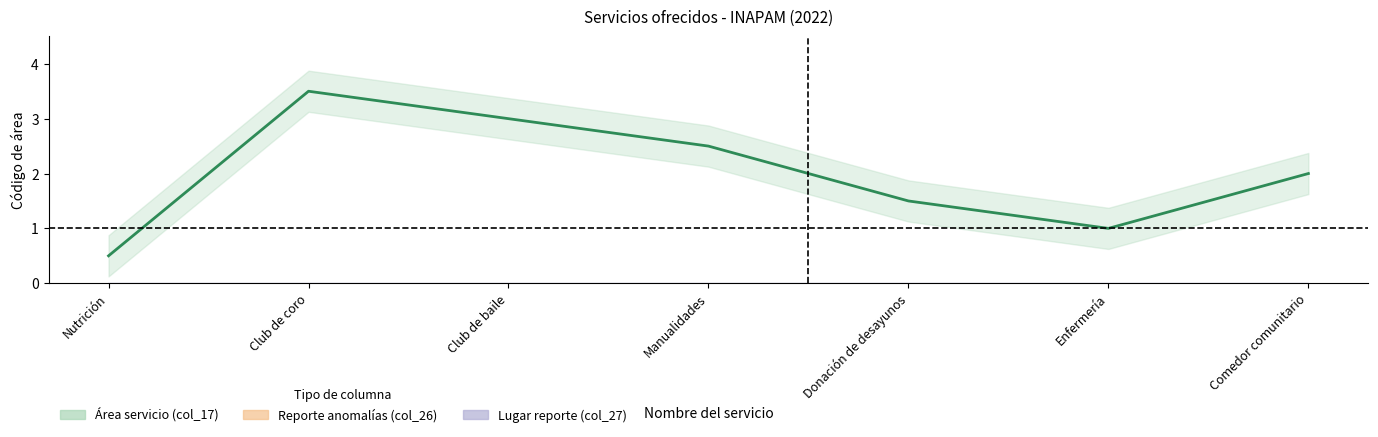

Which label corresponds to the smallest value in the chart?

Nutrición